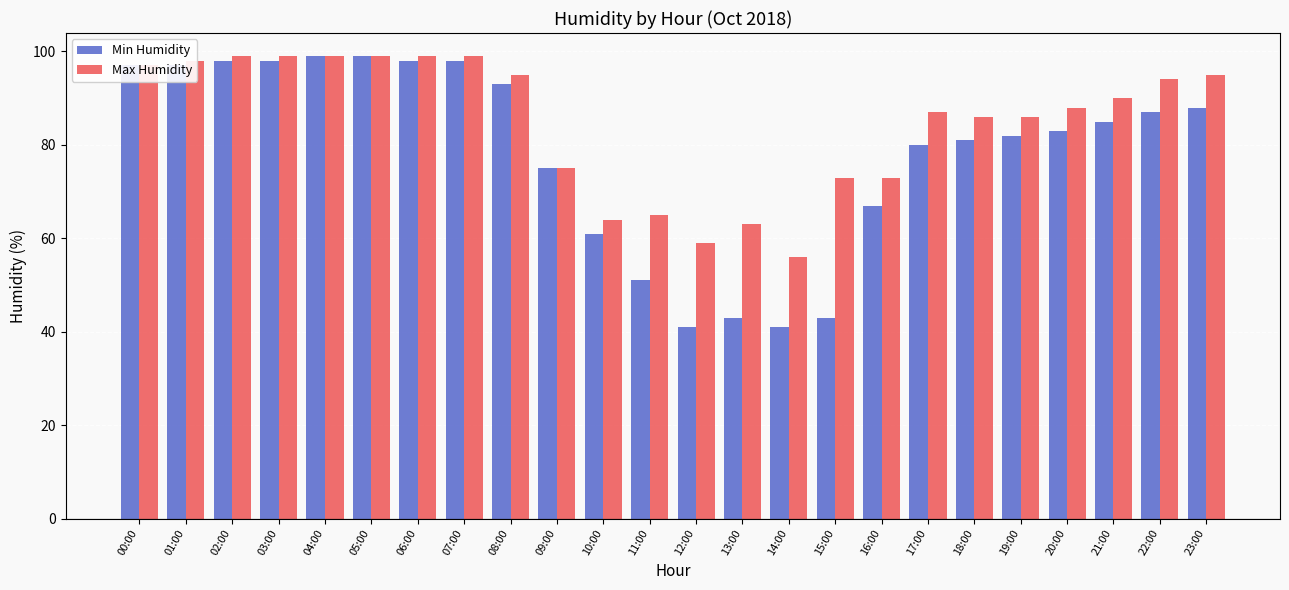

How many bars are there in total?

48